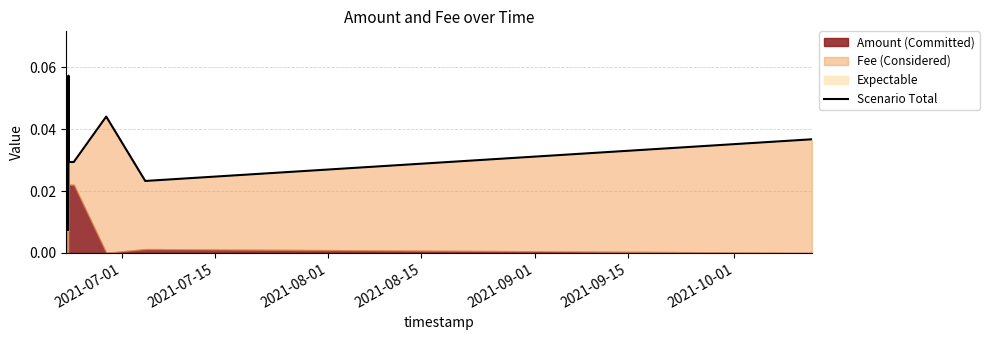

What position from the left is 2021-08-01?

3